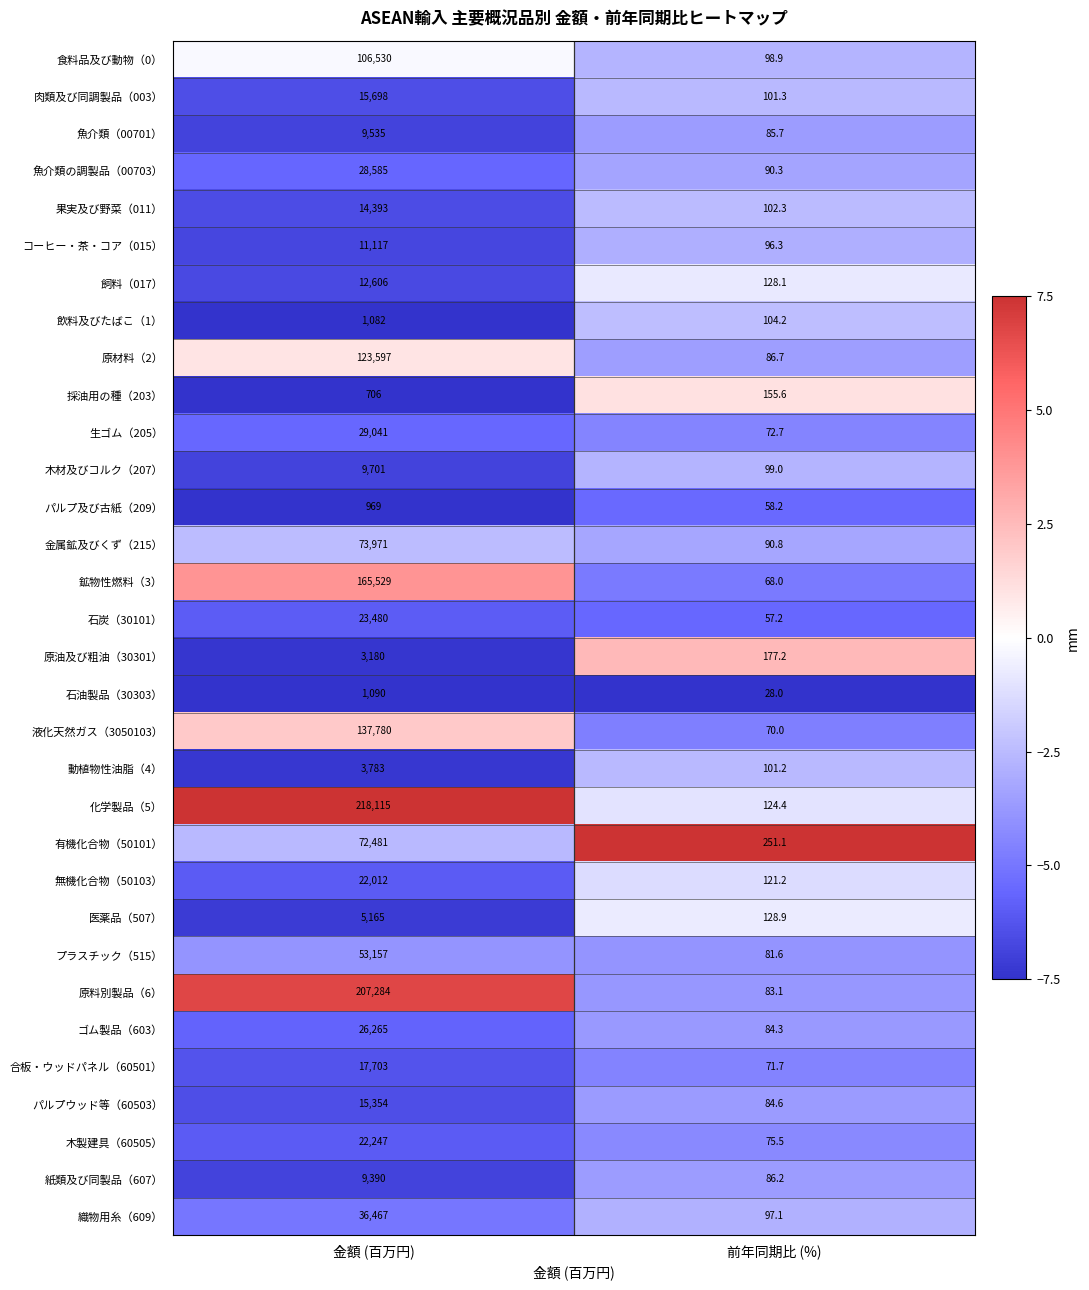

What is the approximate value of 動植物性油脂（4） at 金額 (百万円)?

3783.0